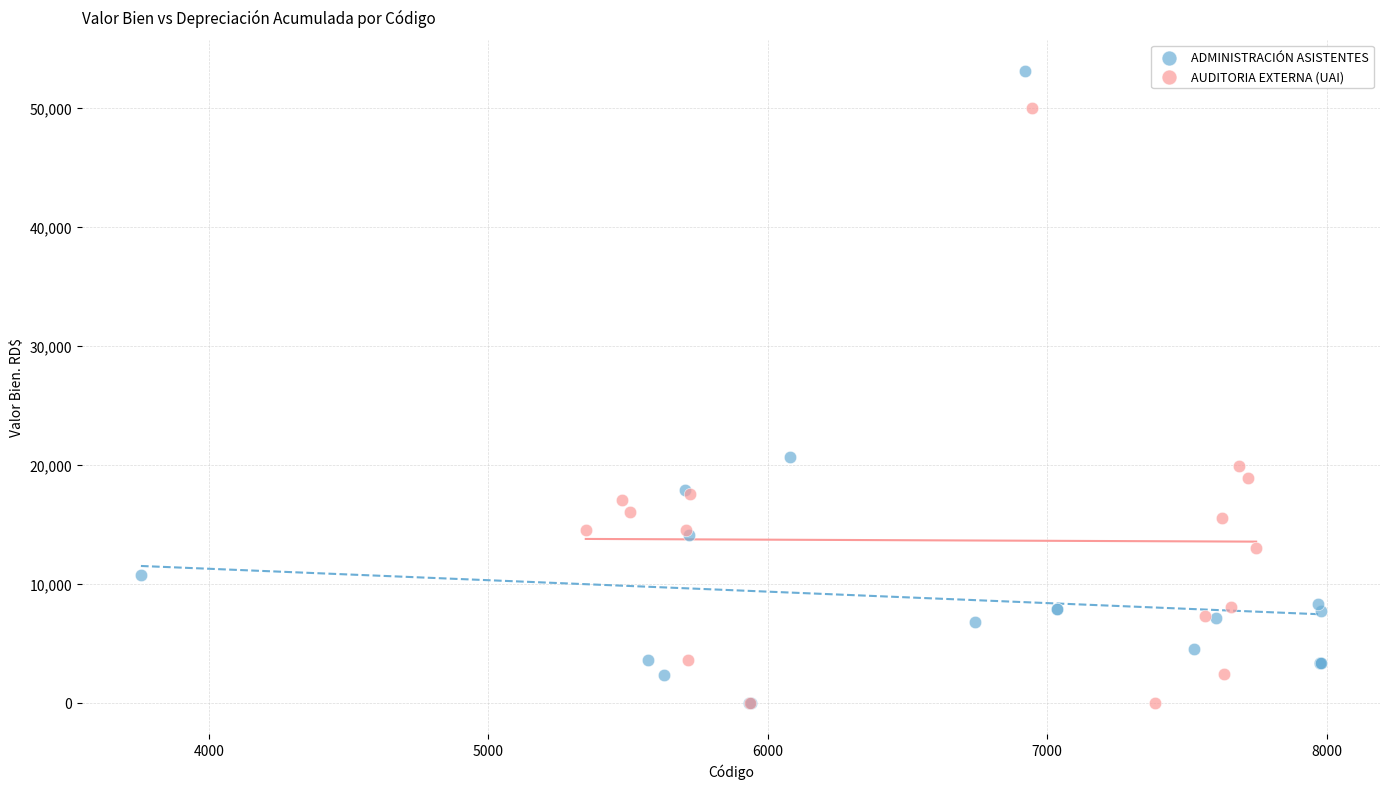

Which series has the largest Y range (max minus min)?

ADMINISTRACIÓN ASISTENTES